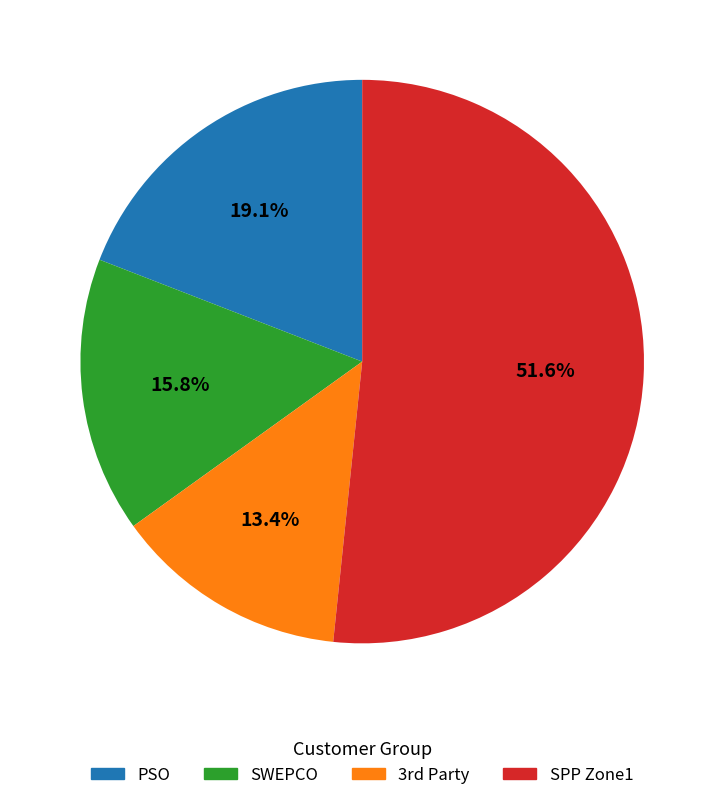

How many segments does this pie chart have?

4